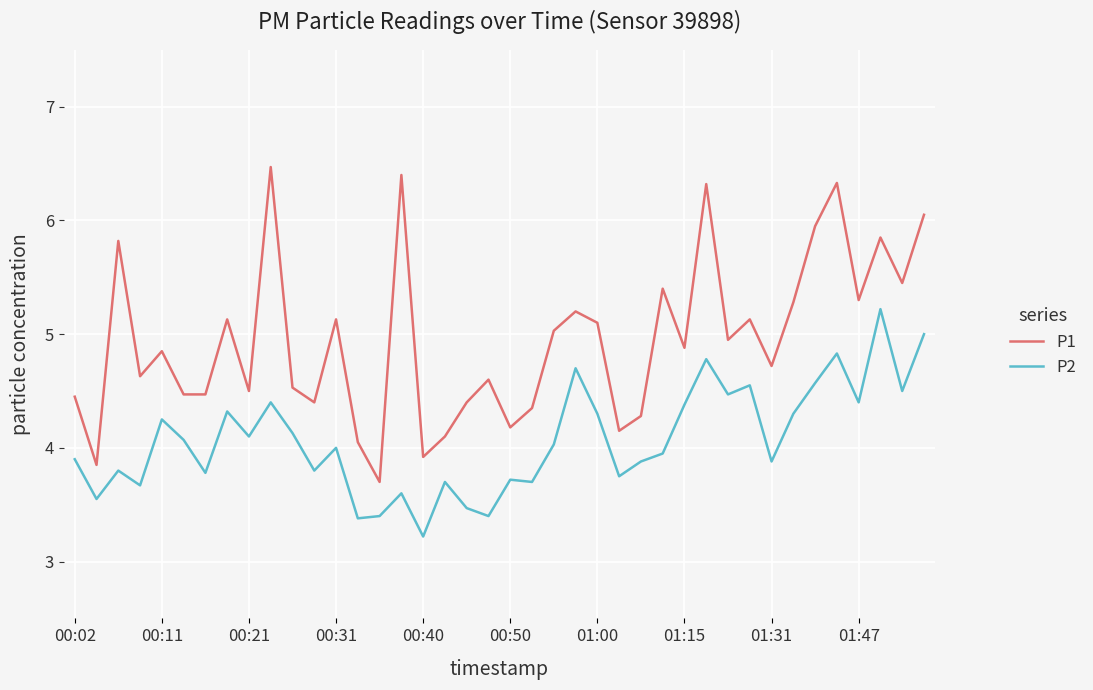

How many values in the P1 series are below 4?

3